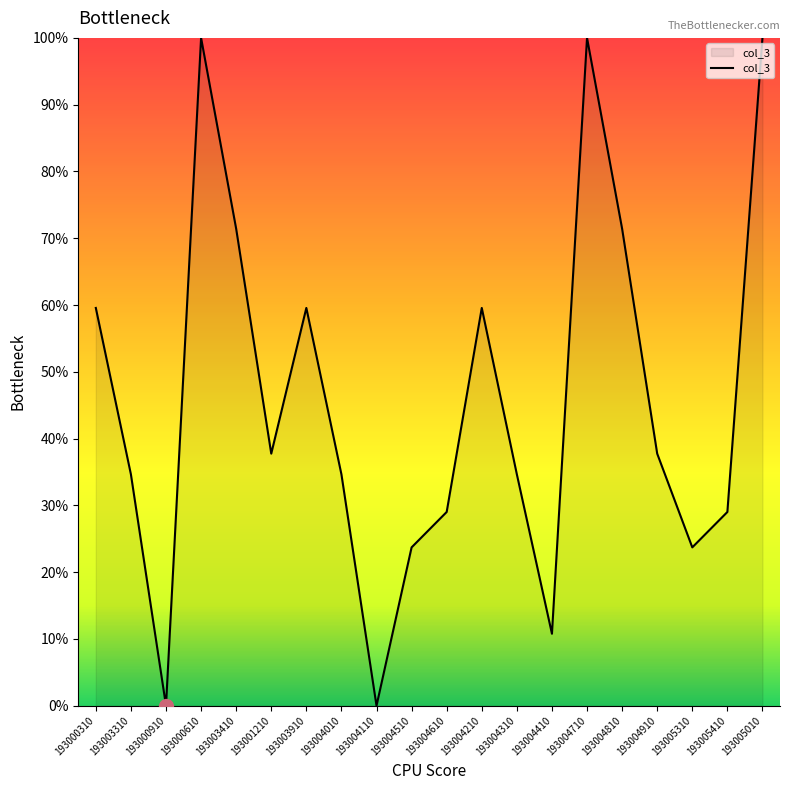

True or false: the data shows 43.0 at 193004610.

False